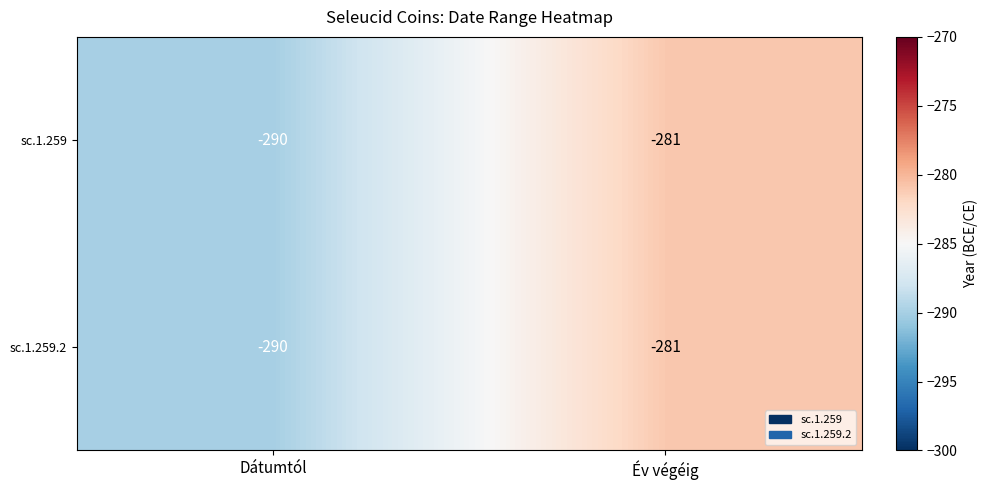

Read the sc.1.259 value at Év végéig.

-281